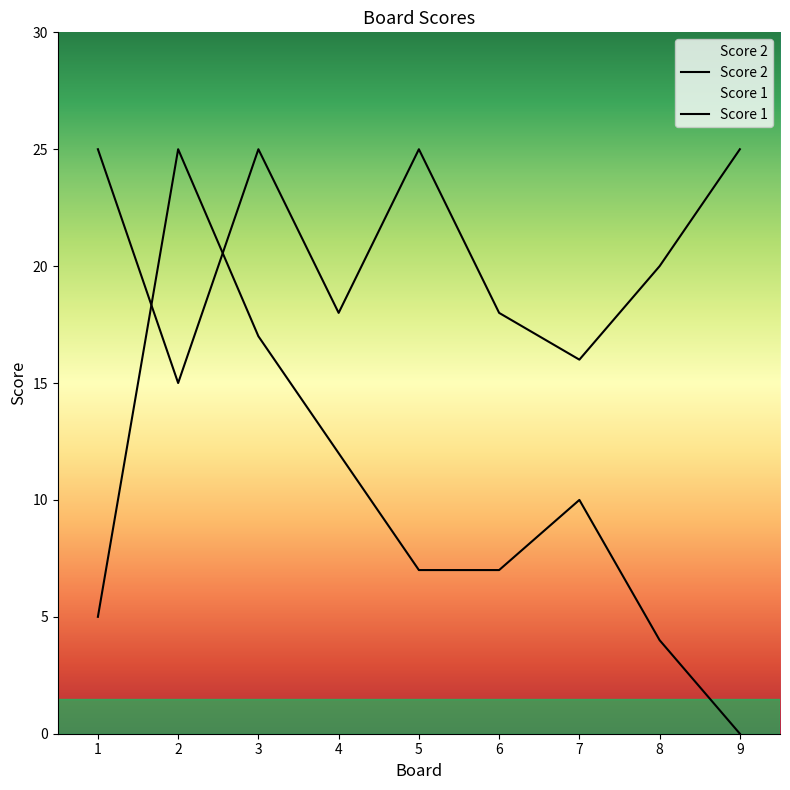

Between 5 and 6, which is larger?

5